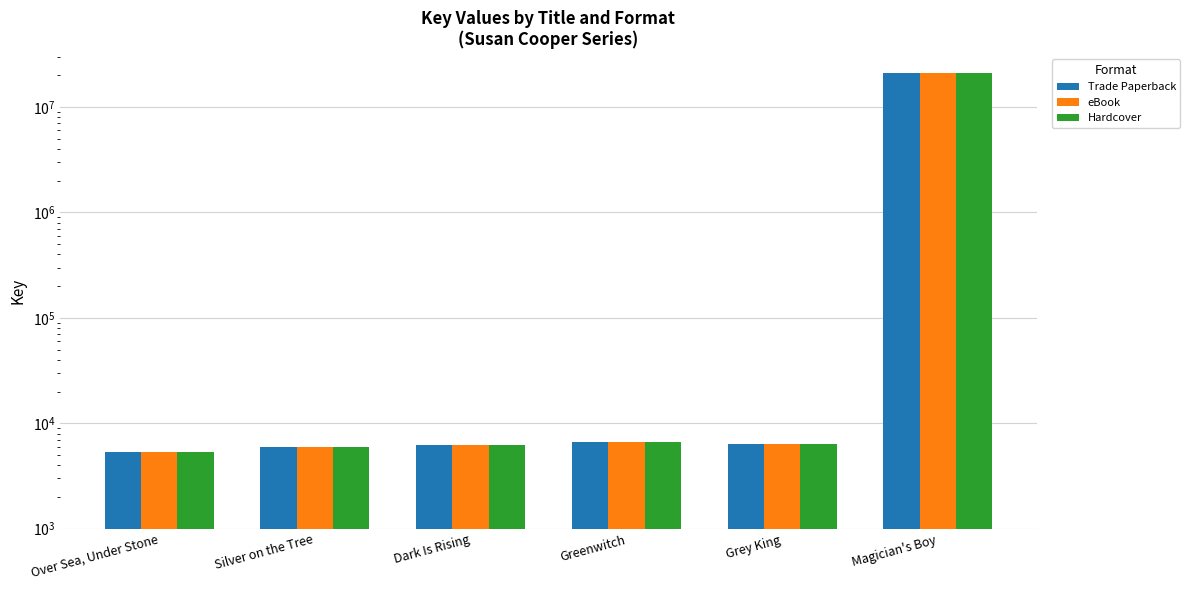

True or false: Hardcover has a value of 9680 at Grey King.

False